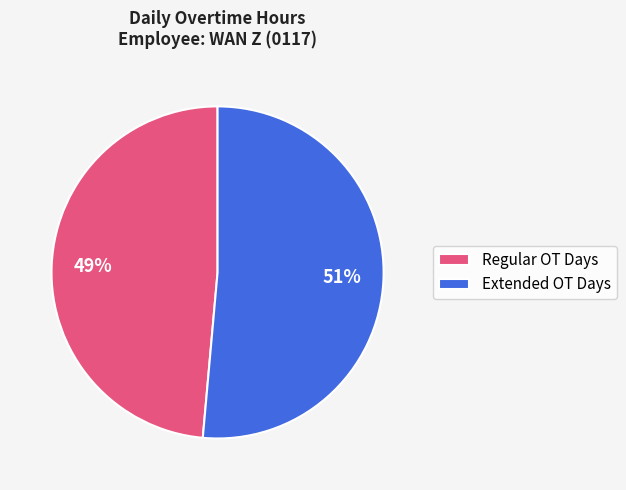

Which category has the biggest portion of the pie?

Extended OT Days